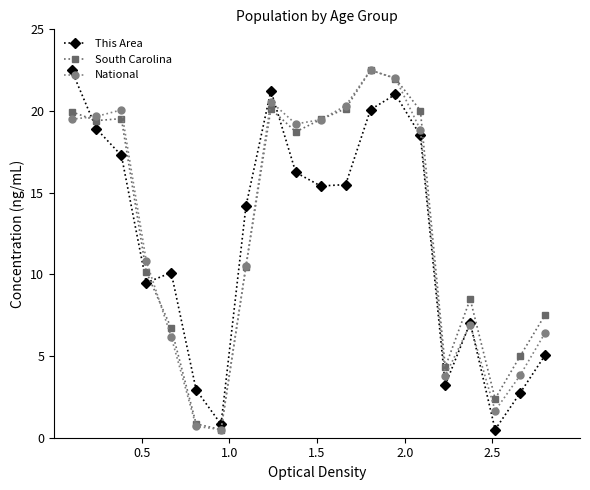

In This Area, how many points are lower than both neighbors (excluding endpoints)?

5